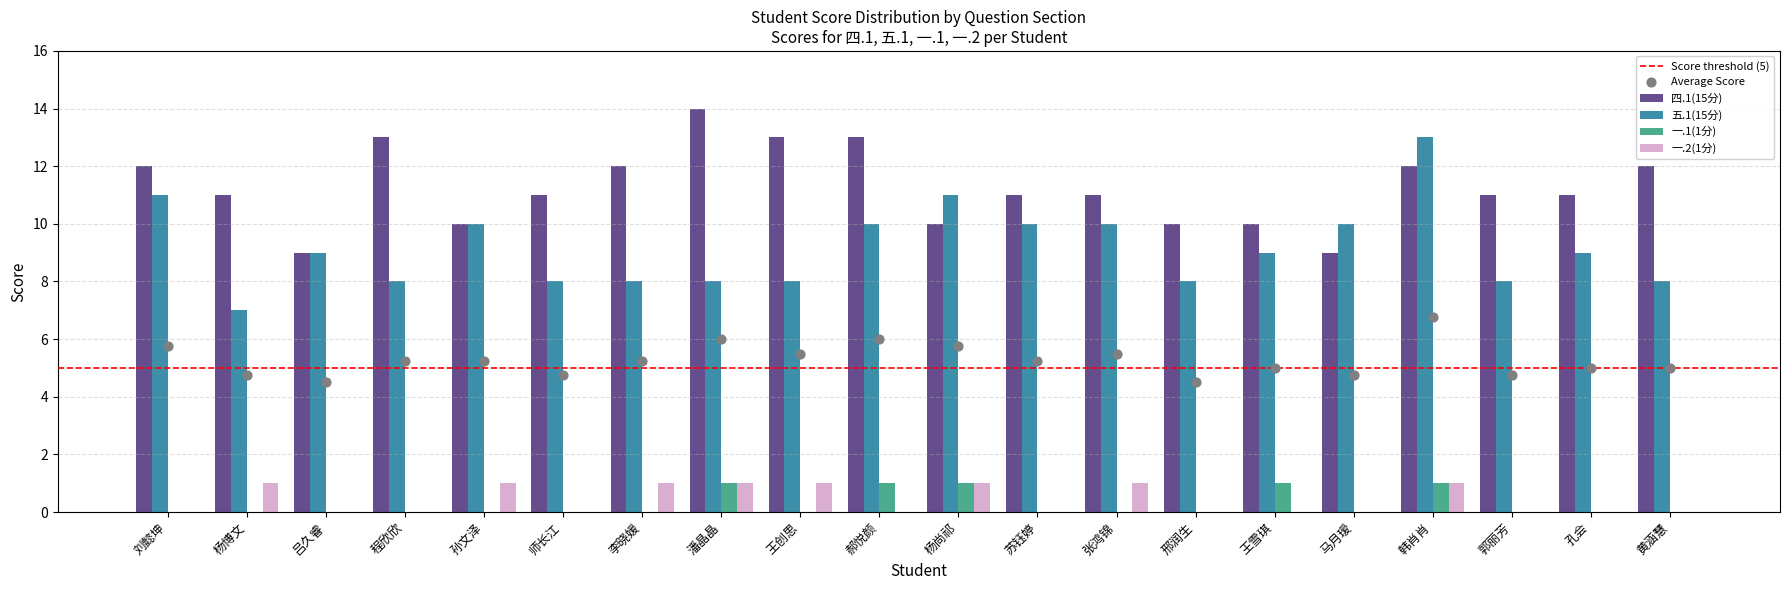

Which series contains the lowest Y value?

一.1(1分)